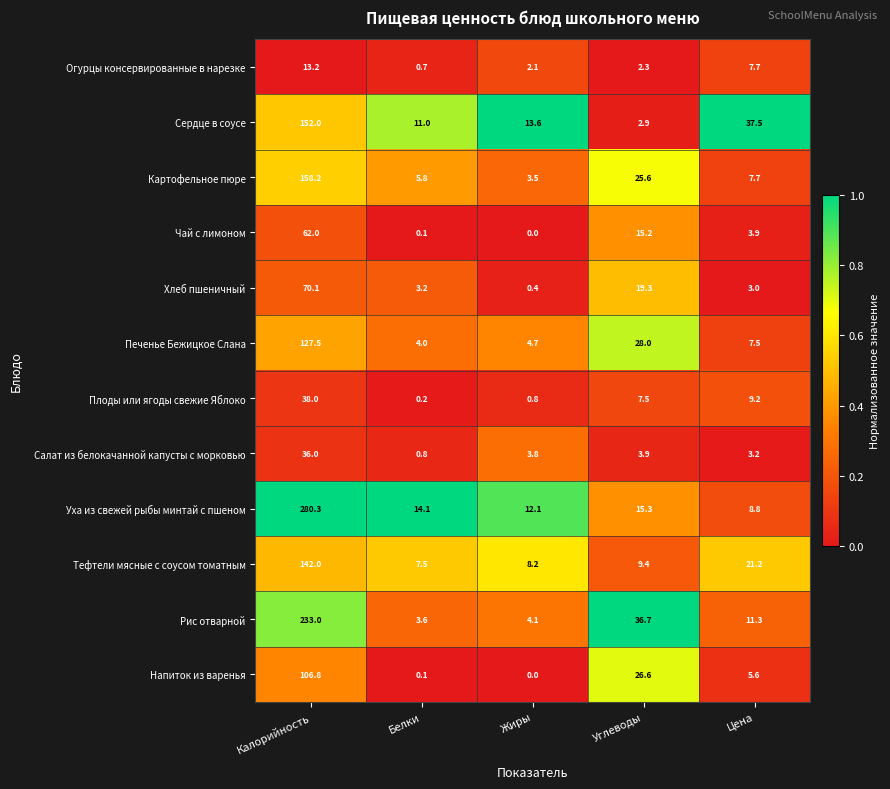

What is the difference between the maximum and minimum values in the Уха из свежей рыбы минтай с пшеном series?

271.5